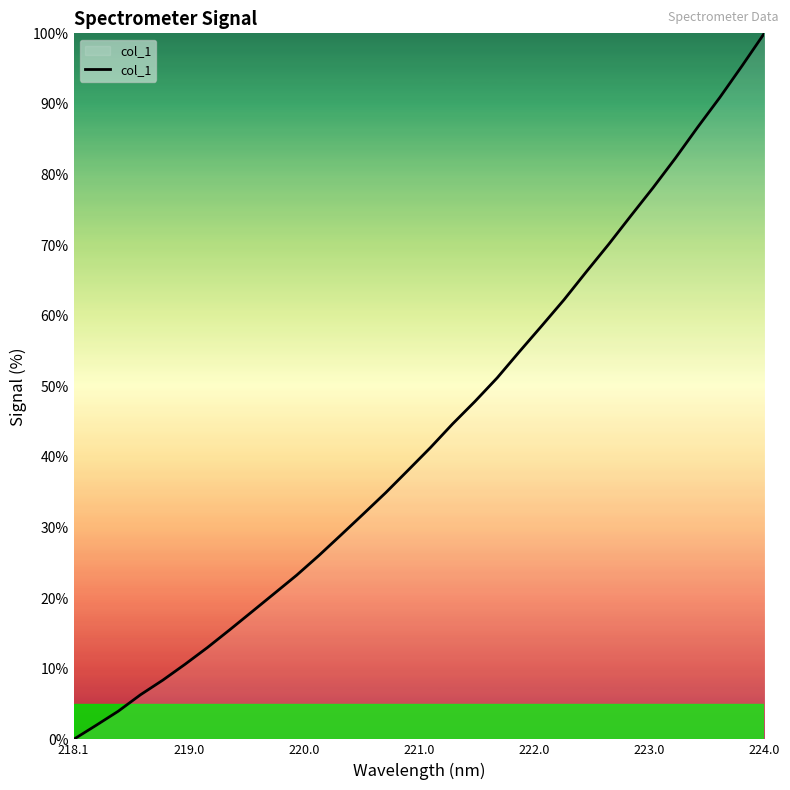

What is the greatest value displayed?

100.0